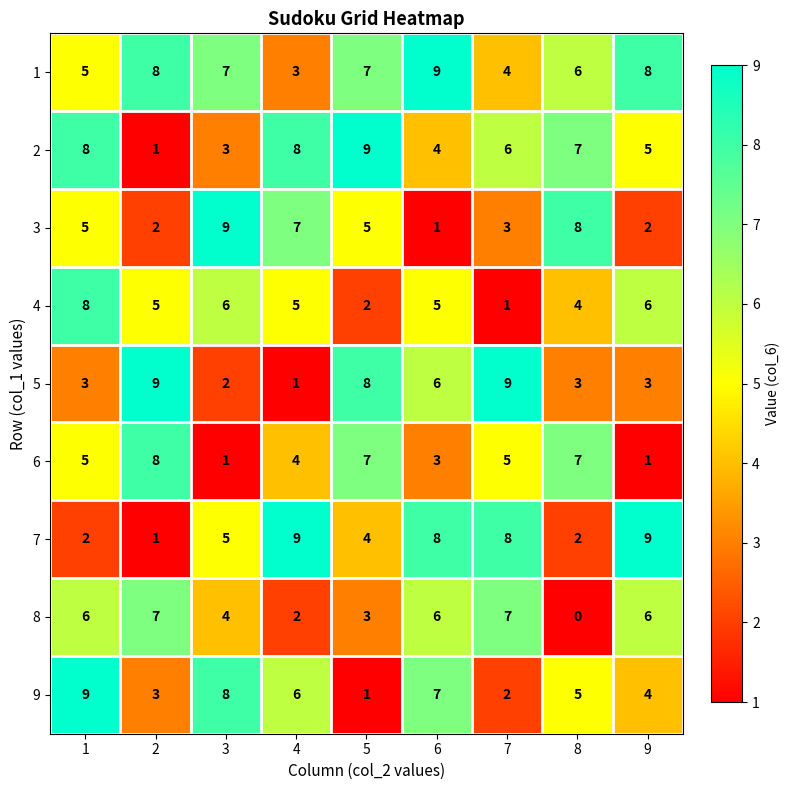

Rank the series at 7 from highest to lowest value.

5, 7, 8, 2, 6, 1, 3, 9, 4